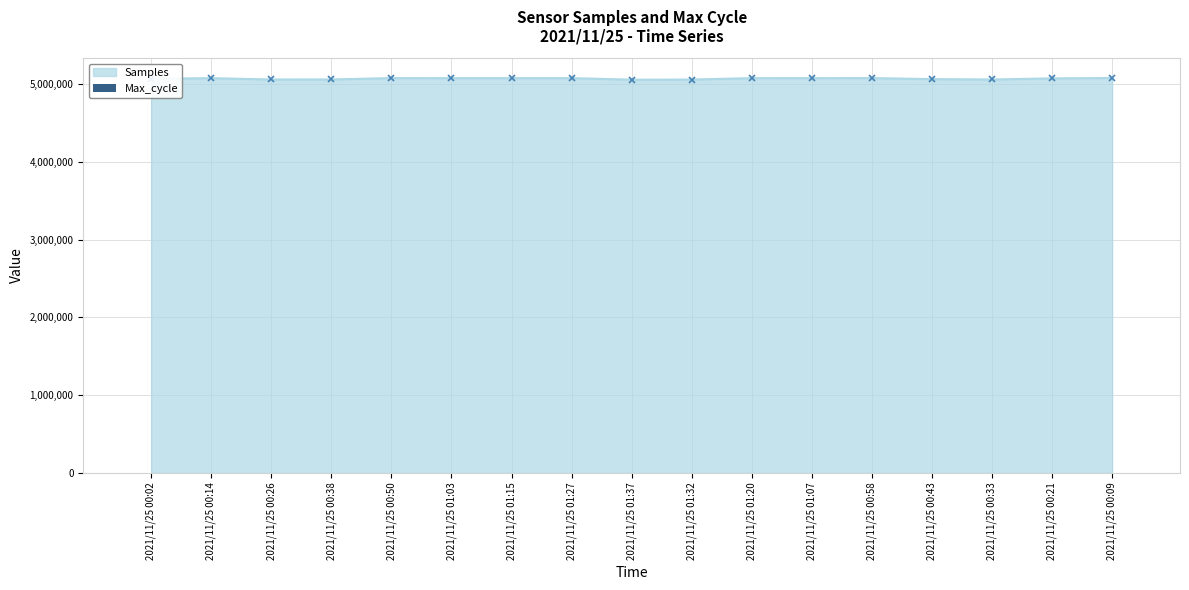

Does the chart contain stacked bars?

No